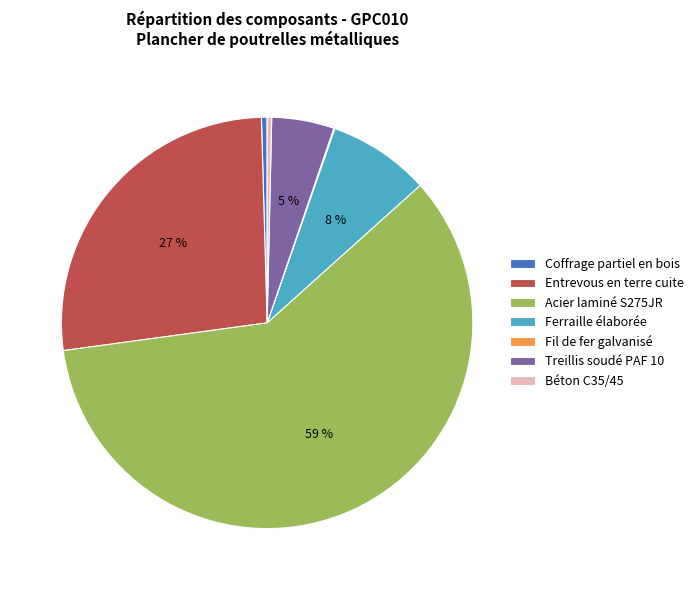

Is the sum of Entrevous en terre cuite and Béton C35/45 greater than half?

No